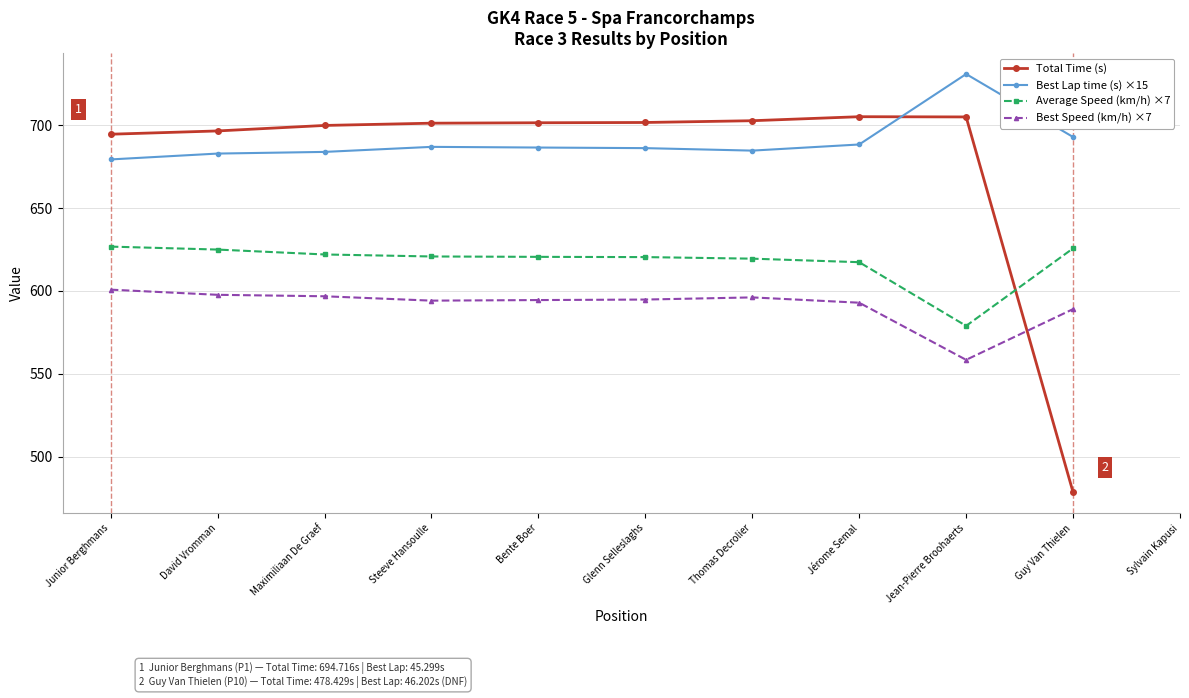

What position from the left is Steeve Hansoulle?

4